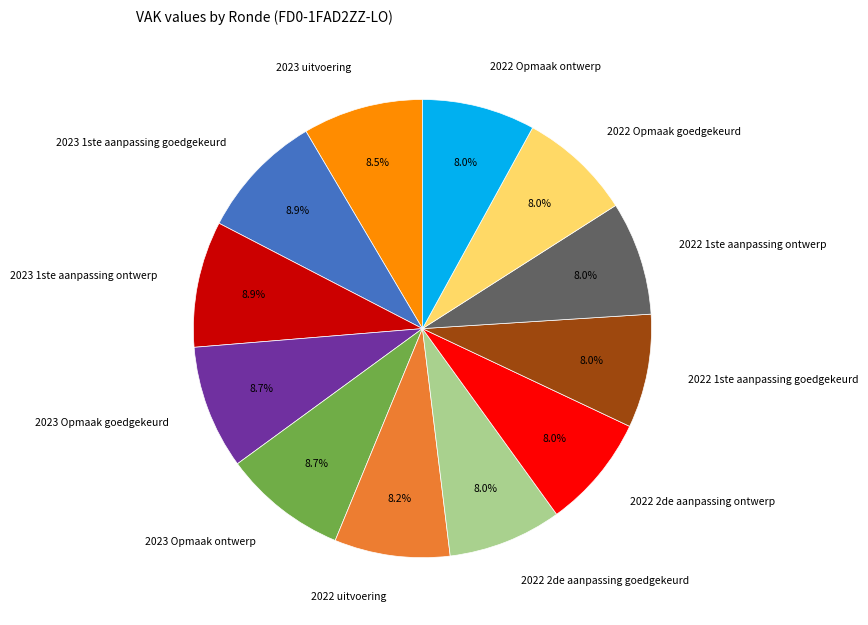

How many slices are in this pie chart?

12